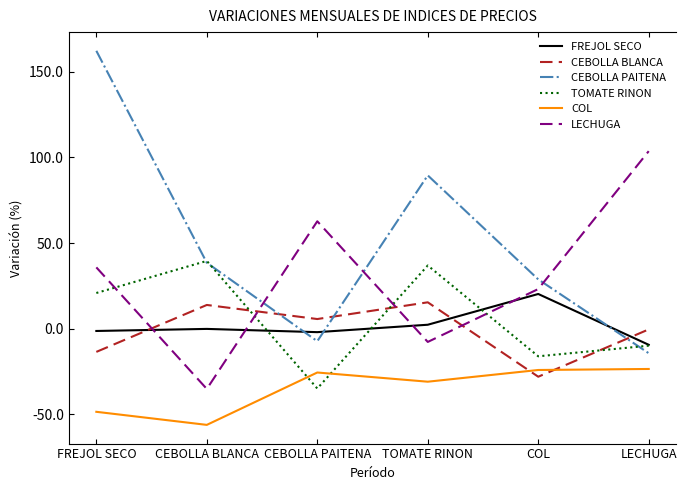

At FREJOL SECO, list the series in order from largest to smallest.

CEBOLLA PAITENA, LECHUGA, TOMATE RINON, FREJOL SECO, CEBOLLA BLANCA, COL